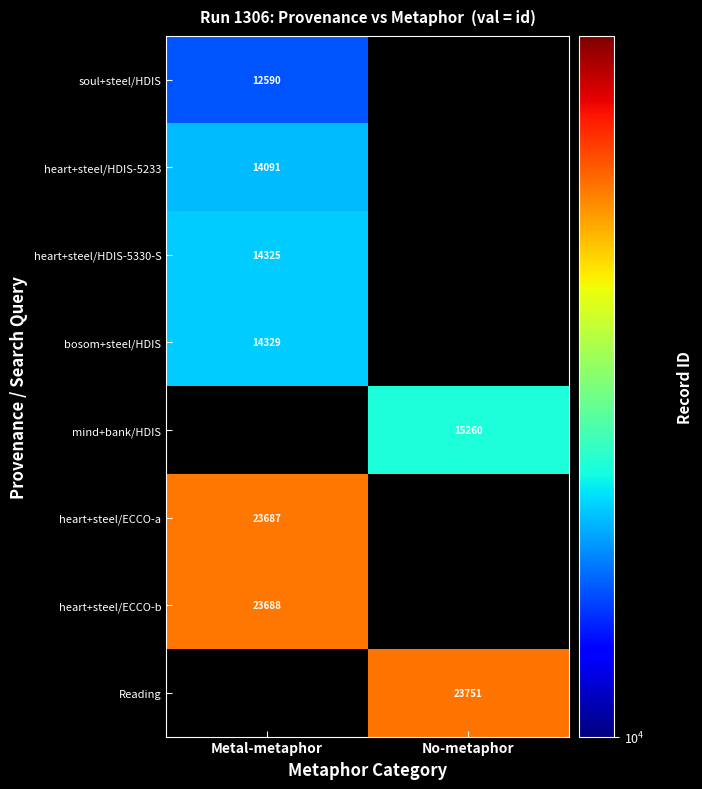

What is the minimum value shown in the chart?

12590.0